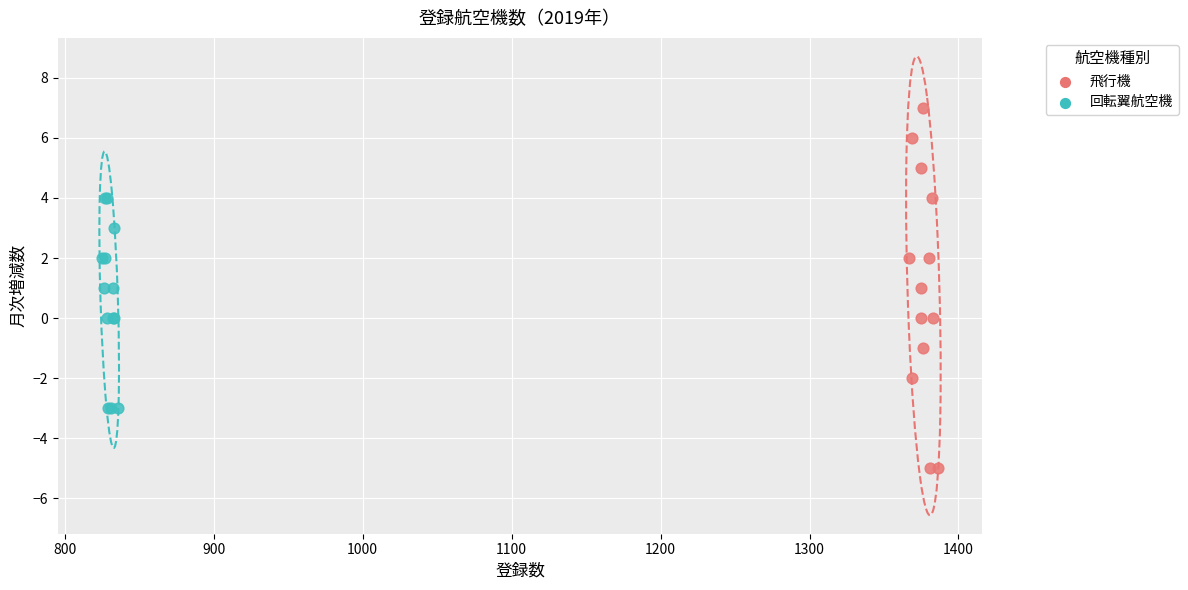

Which series reaches the minimum Y coordinate?

飛行機